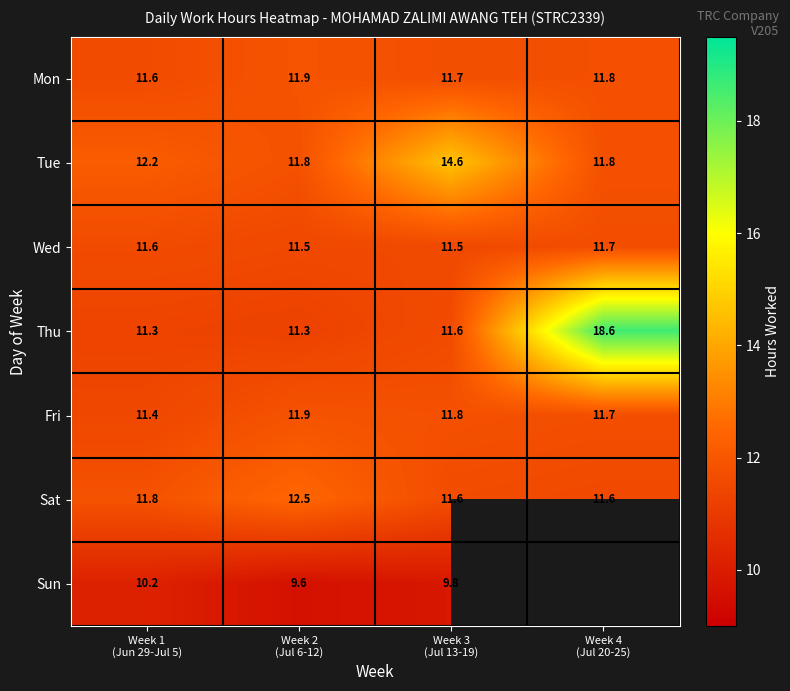

What is the maximum value for Tue?

14.6